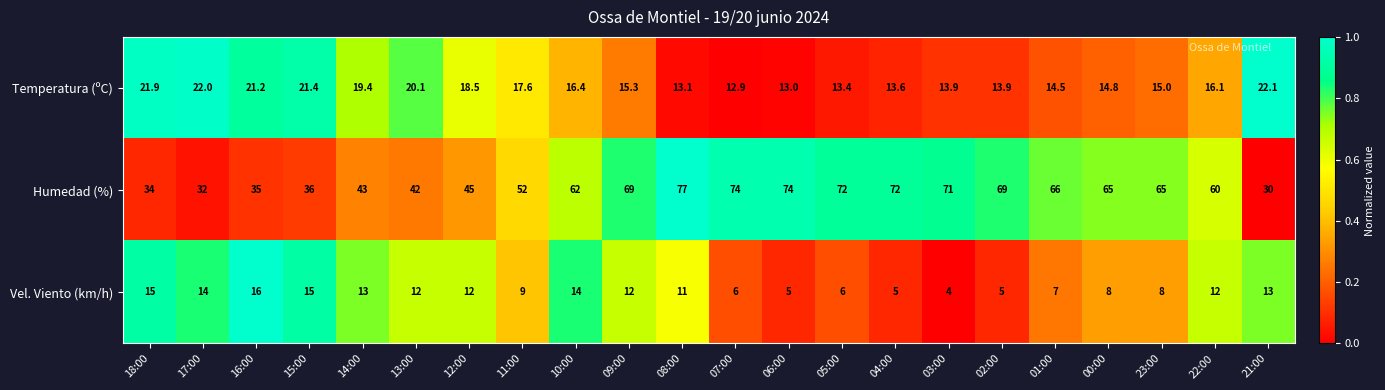

Count the number of data series in this chart.

3